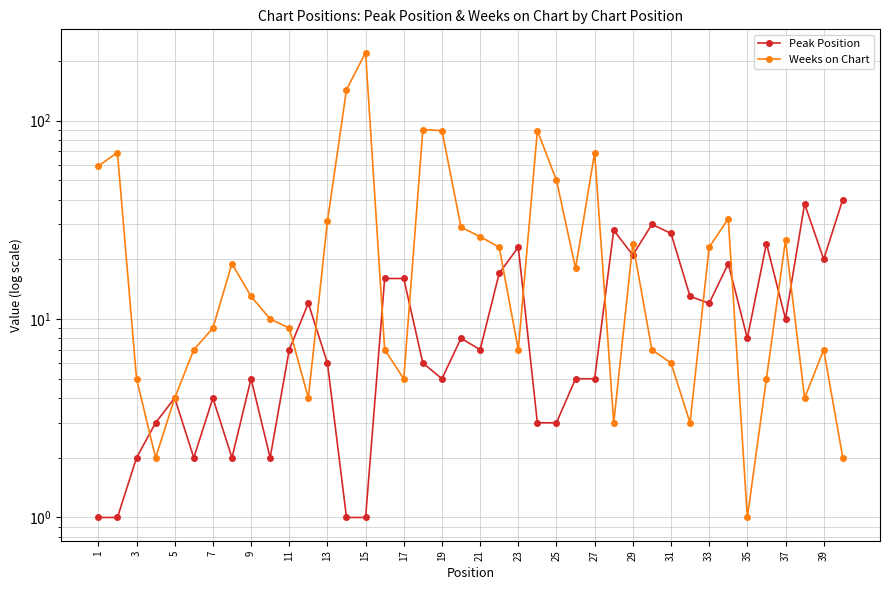

Is it true that Peak Position equals 7 at 7?

False